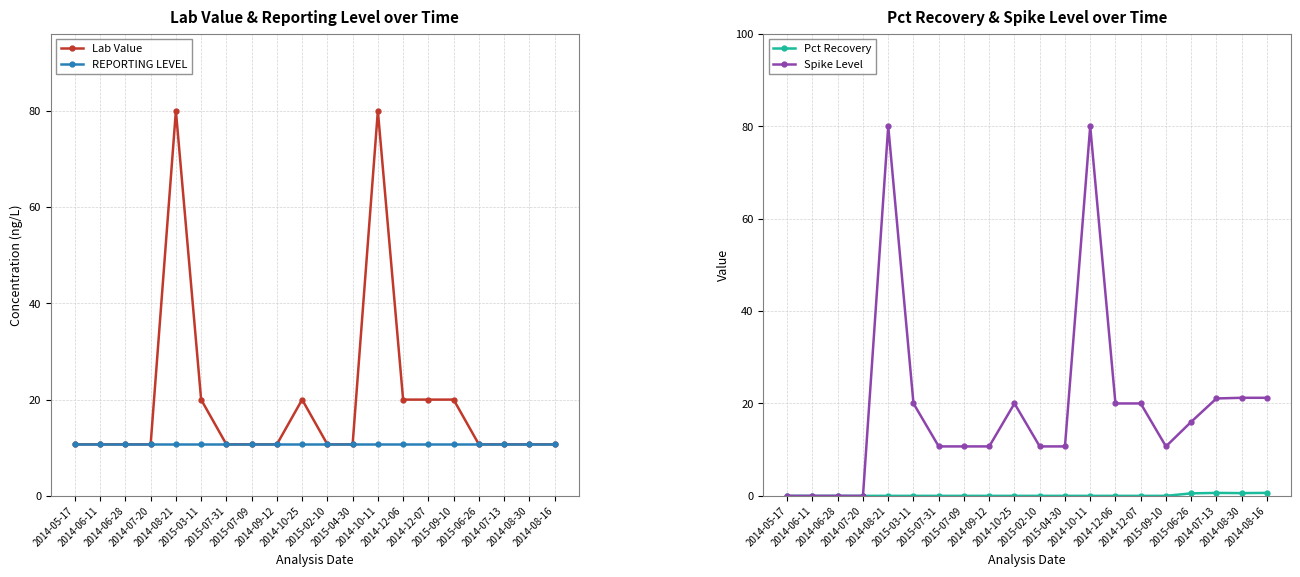

Between 2014-06-28 and 2015-03-11, which series saw the biggest shift?

Spike Level